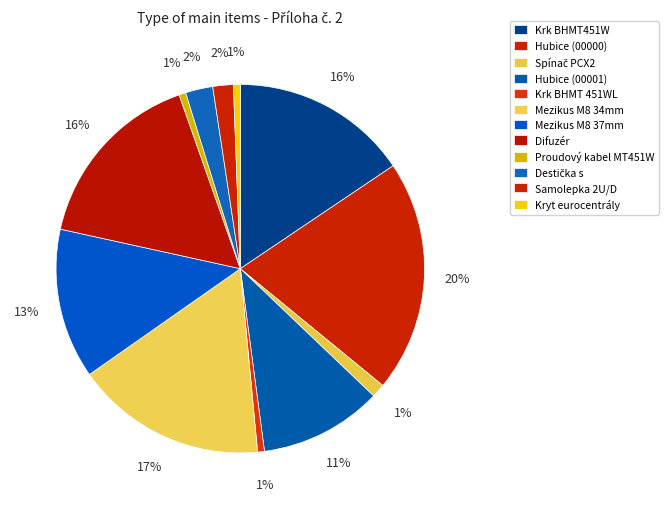

The Krk BHMT451W slice represents 16% of the pie. True or false?

True